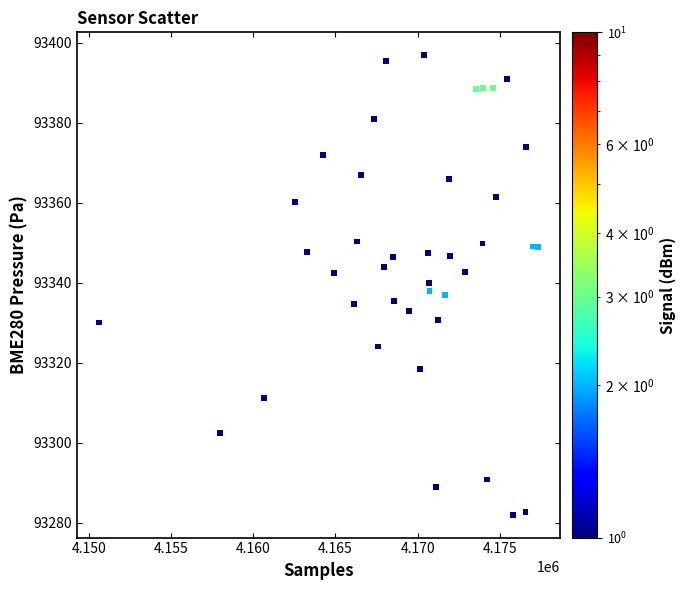

What is the range of X values (max minus min)?

26732.0